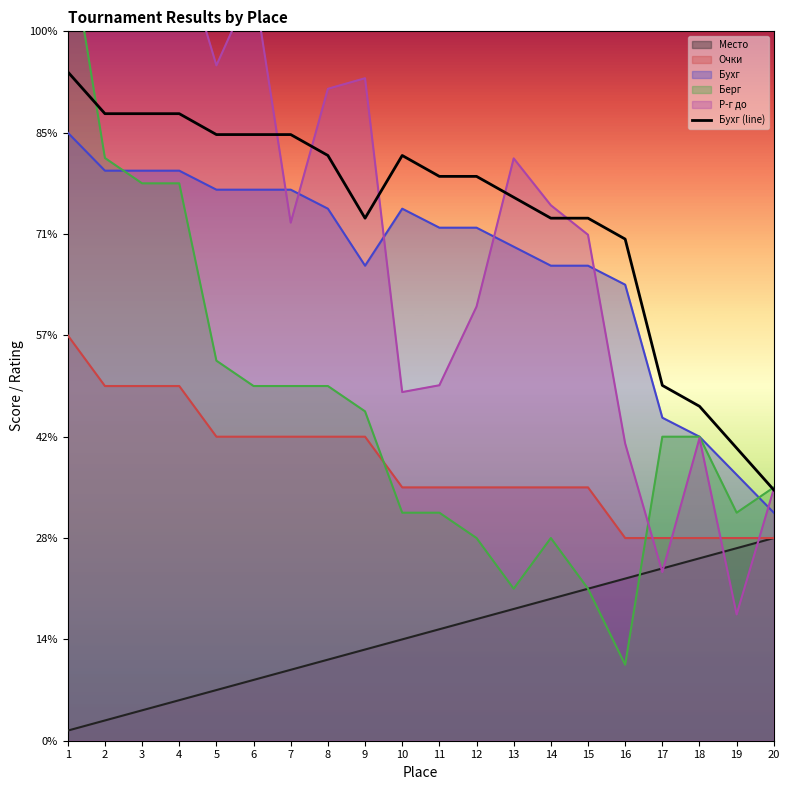

Approximately how many times larger is the value at 1 compared to 2?

1.1